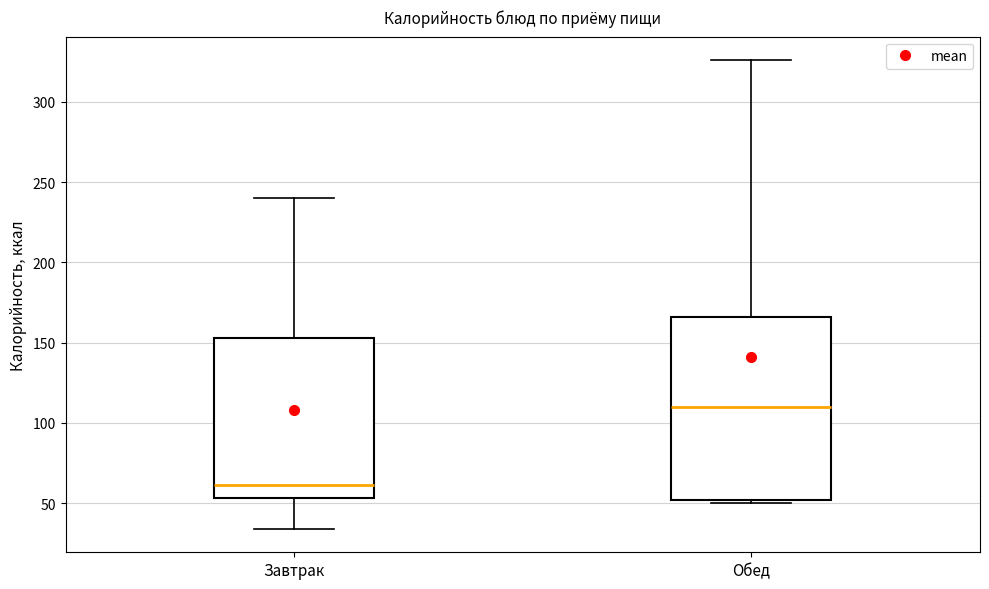

Reading left to right, read every box against the y-axis: the position of its median line, the range the box covers, and the ends of its whiskers. The values are not printed on the chart, so give them approximately, as read against the axis.

Завтрак: median 60, box 55 to 155, whiskers 35 to 240
Обед: median 110, box 50 to 165, whiskers 50 (just below the box's lower edge) to 325